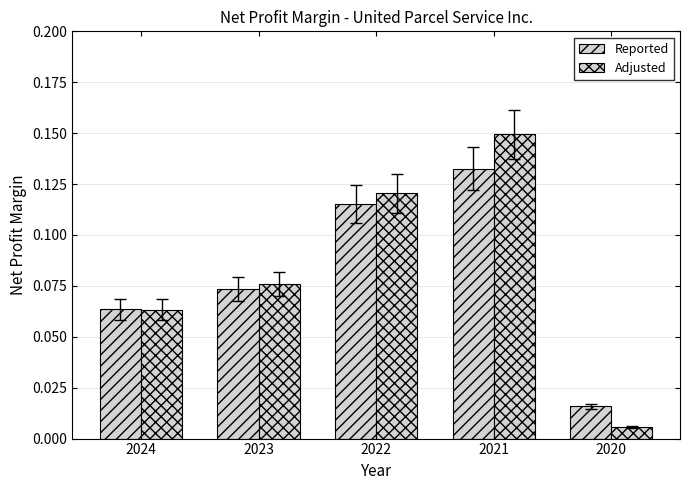

True or false: Reported has a value of 0.1 at 2021.

True